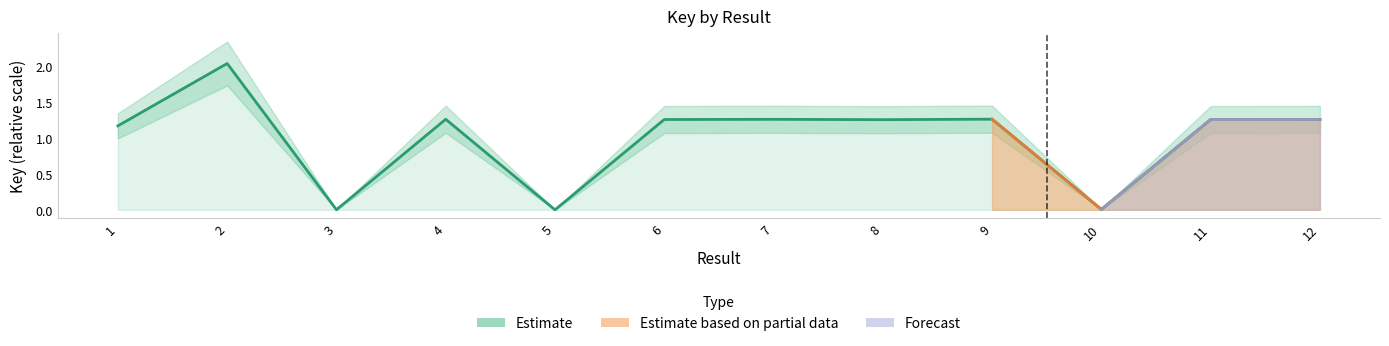

How many interior local peaks (higher than both neighbors) does the data have?

4